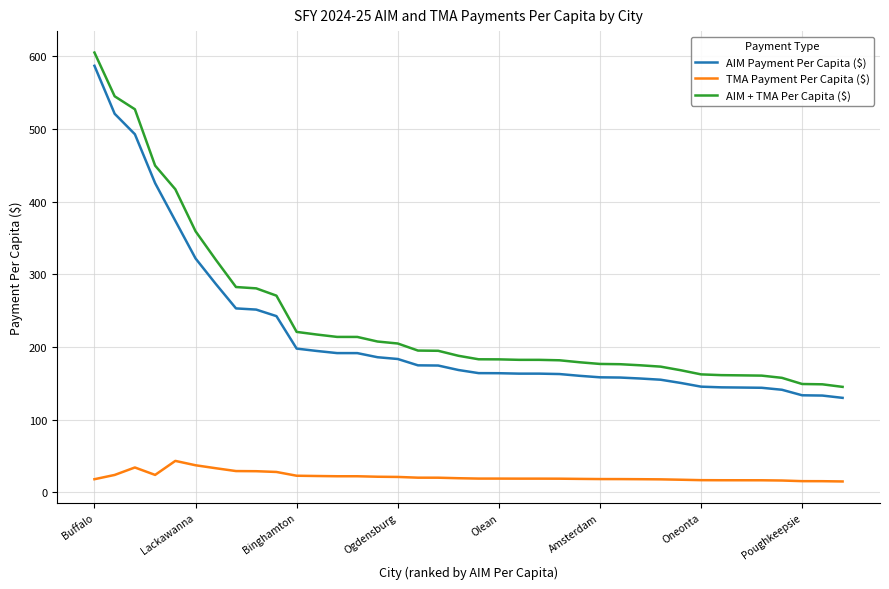

What is the difference between the maximum and second lowest values in the TMA Payment Per Capita ($) series?

27.9